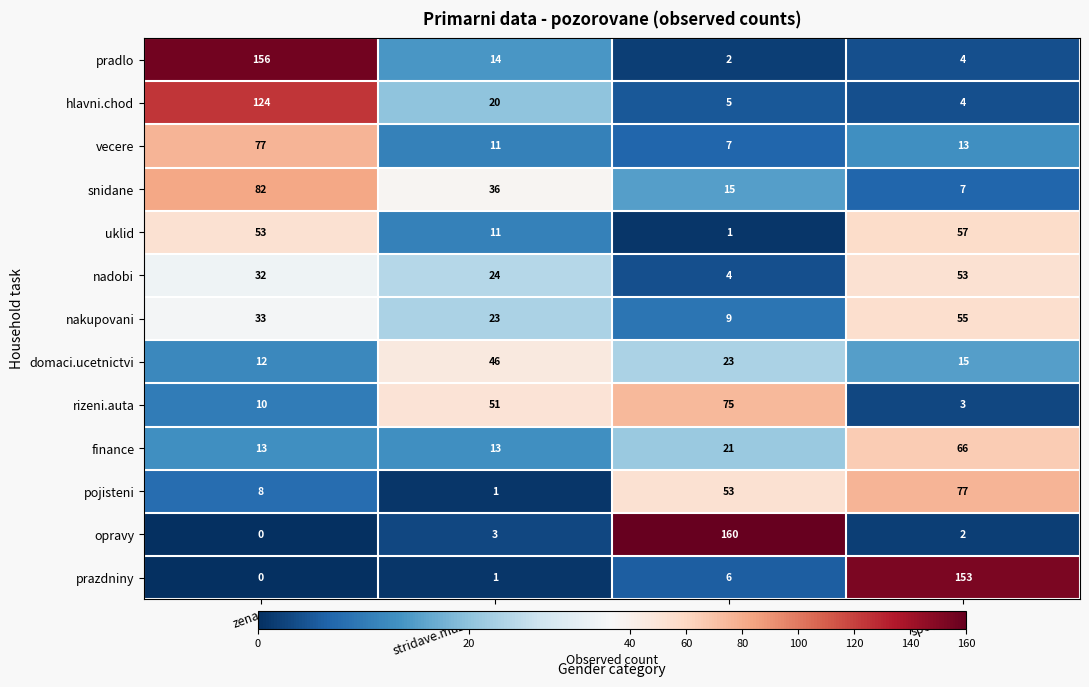

Which series has the largest total across all categories?

pradlo